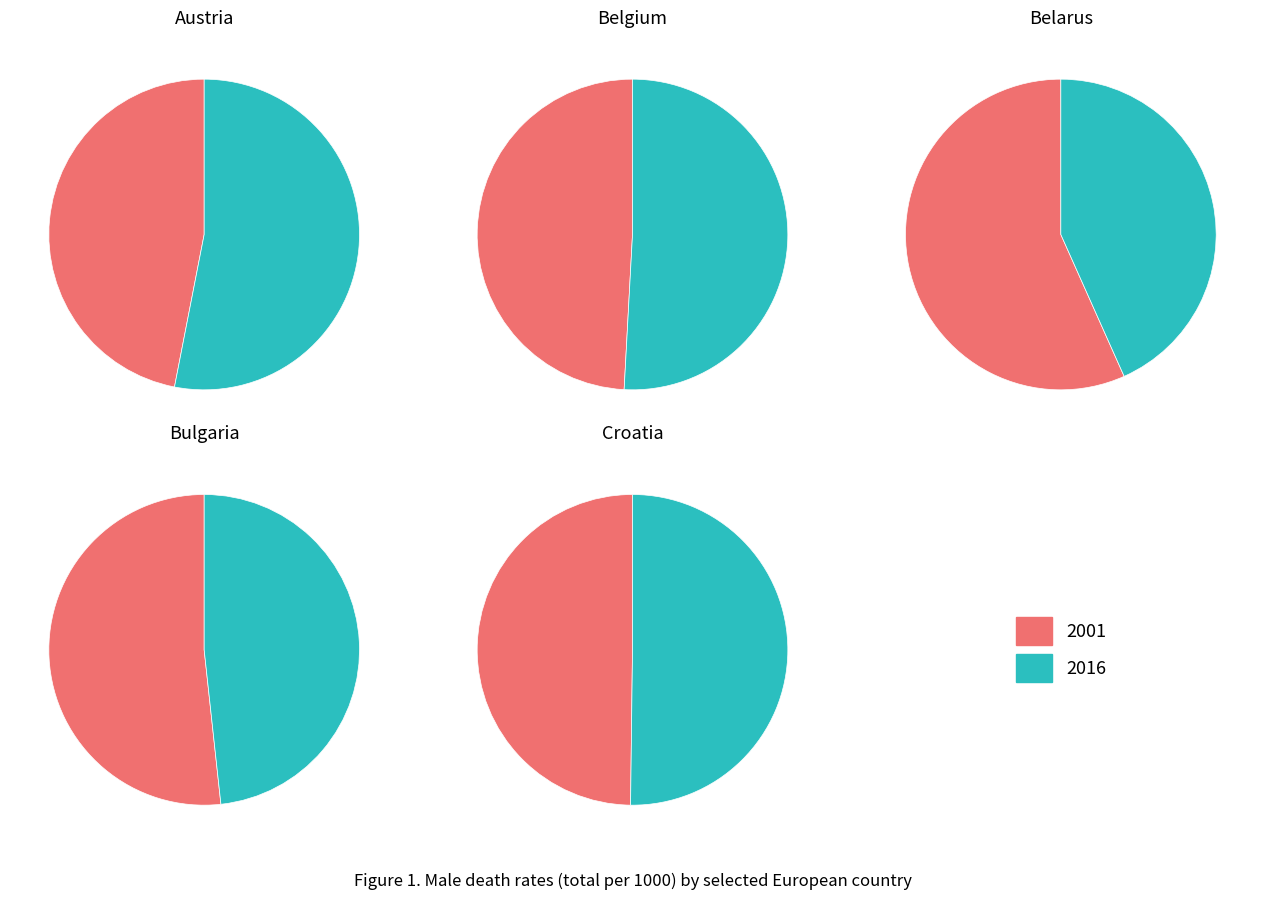

The 4 slice represents 19% of the pie. True or false?

False